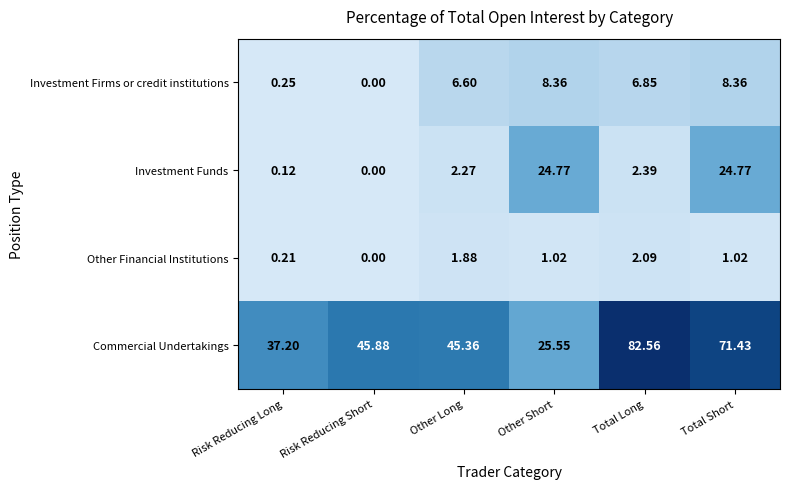

Rank the series at Risk Reducing Long from highest to lowest value.

Commercial Undertakings, Investment Firms or credit institutions, Other Financial Institutions, Investment Funds